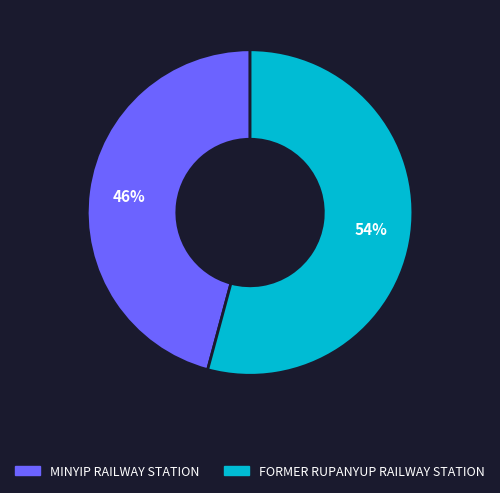

Is it true that MINYIP RAILWAY STATION is 40% of the pie?

False